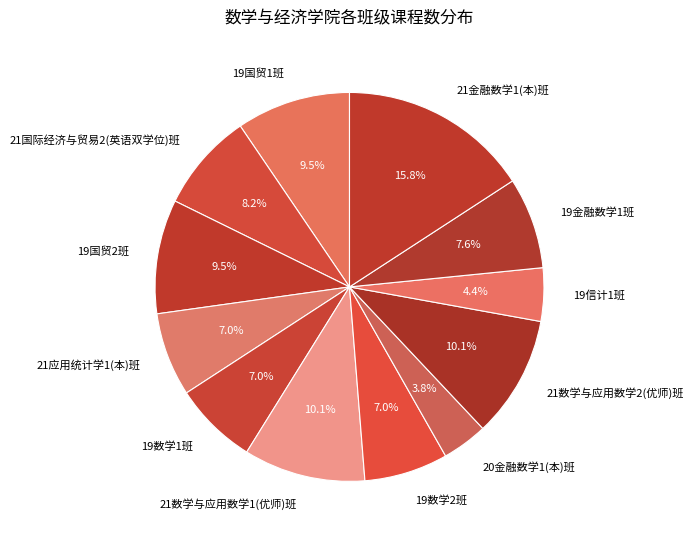

Is it true that 21金融数学1(本)班 is 16% of the pie?

True